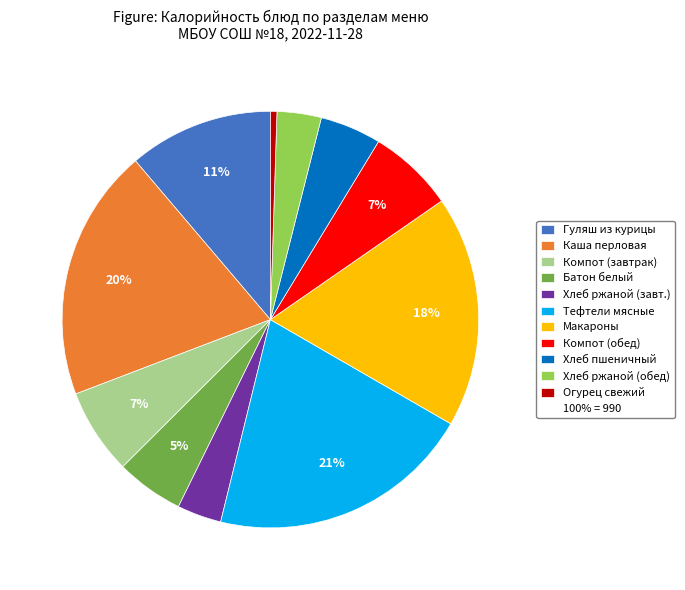

Count the number of slices in the pie.

11